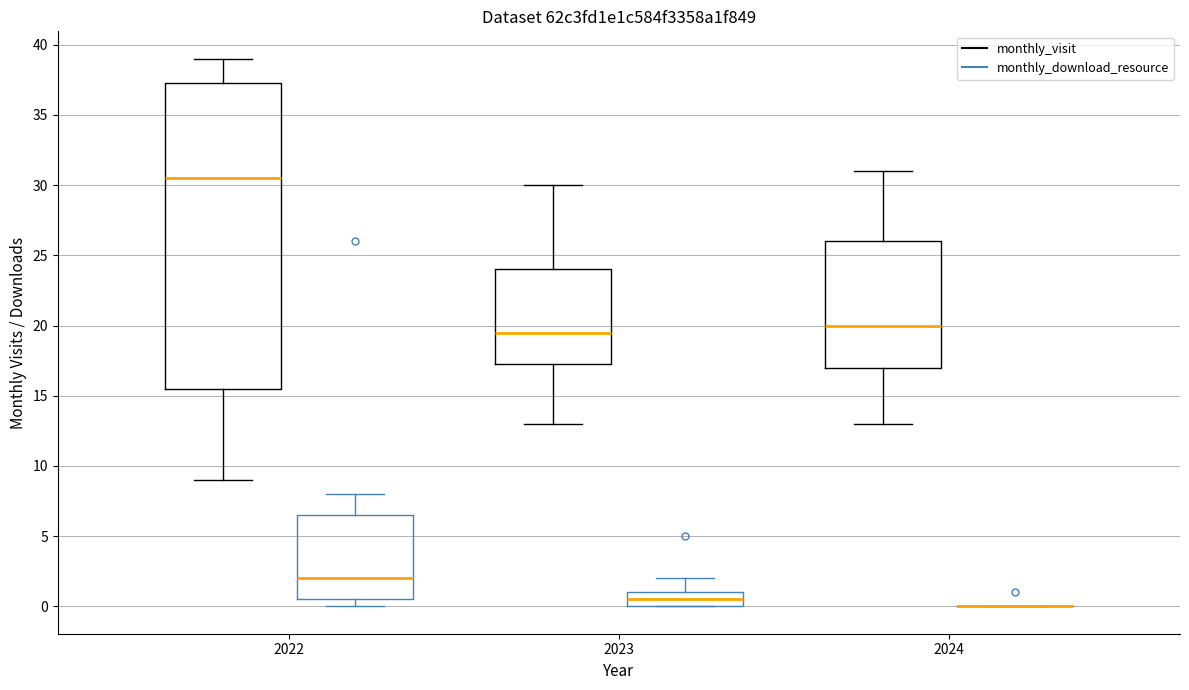

Reading left to right, transcribe this box plot: for each box, give where its median line is, the range the box spans, and where its two whiskers end, as read against the y-axis. The values are not printed on the chart, so give them approximately, as read against the axis.

2022 (monthly_visit): median 30.5, box 15.5 to 37.5, whiskers 9.0 to 39.0
2022 (monthly_download_resource): median 2.0, box 0.5 to 6.5, whiskers 0.0 to 8.0
2023 (monthly_visit): median 19.5, box 17.5 to 24.0, whiskers 13.0 to 30.0
2023 (monthly_download_resource): median 0.5, box 0.0 to 1.0, whiskers 0.0 to 2.0
2024 (monthly_visit): median 20.0, box 17.0 to 26.0, whiskers 13.0 to 31.0
2024 (monthly_download_resource): box collapsed to a line at 0.0, whiskers 0.0 to 0.0